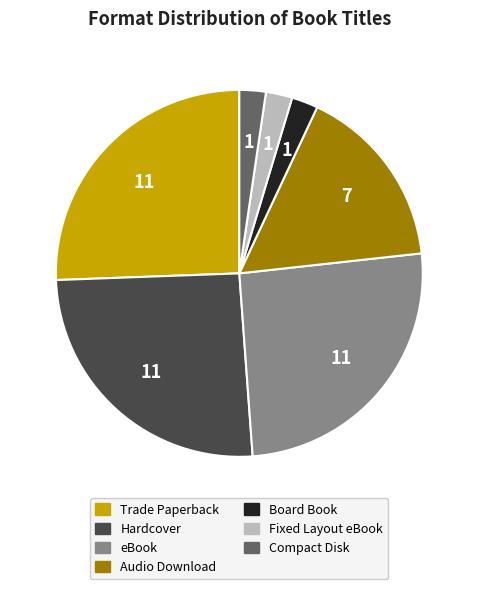

Is the sum of Hardcover and eBook greater than half?

Yes